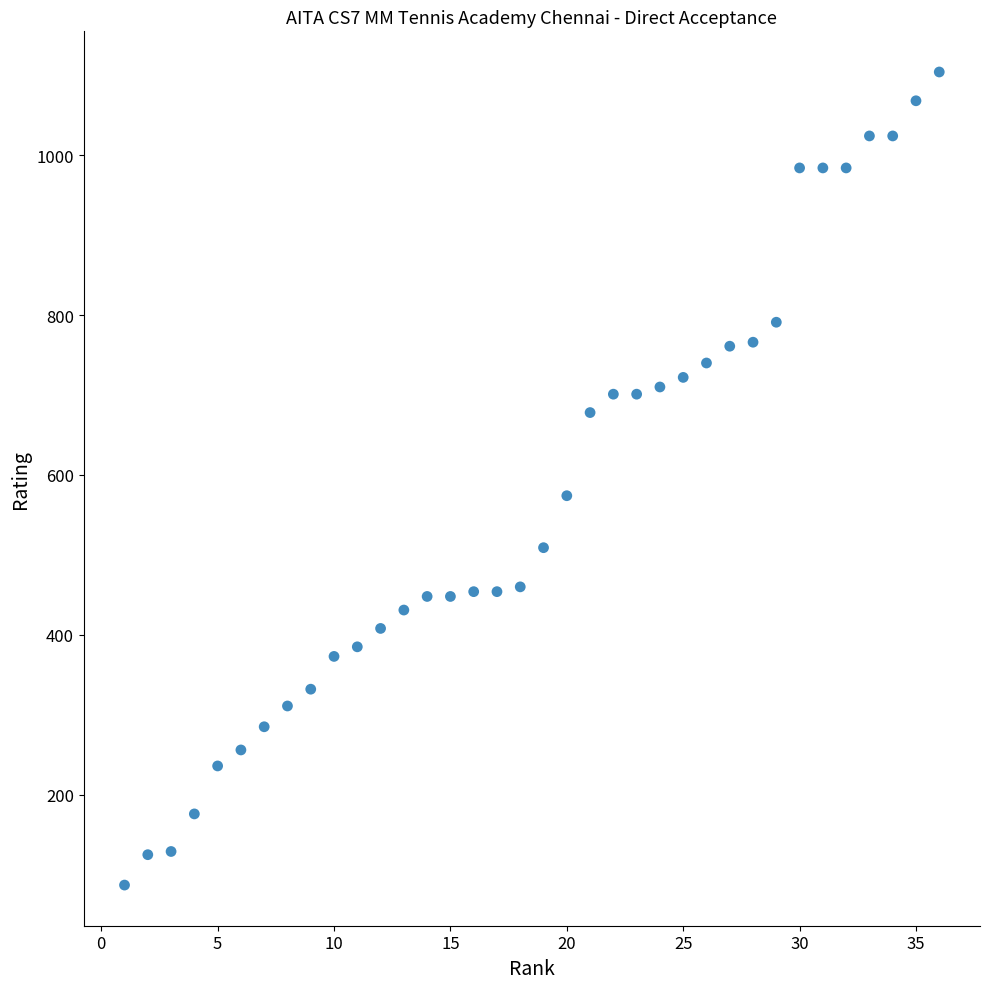

What is the range of X values (max minus min)?

35